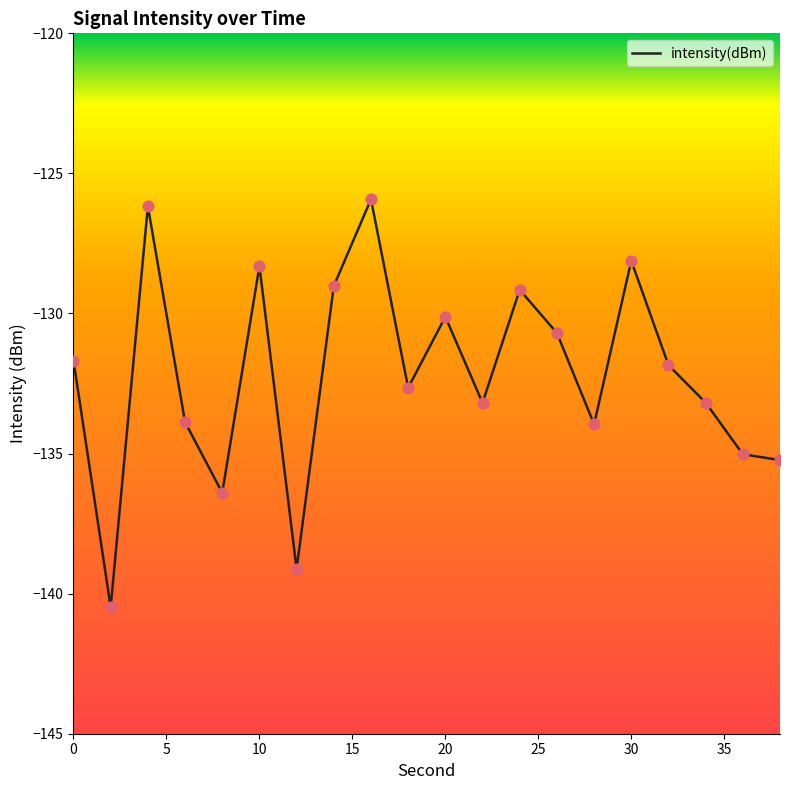

What is the difference between the maximum and minimum values?

14.6